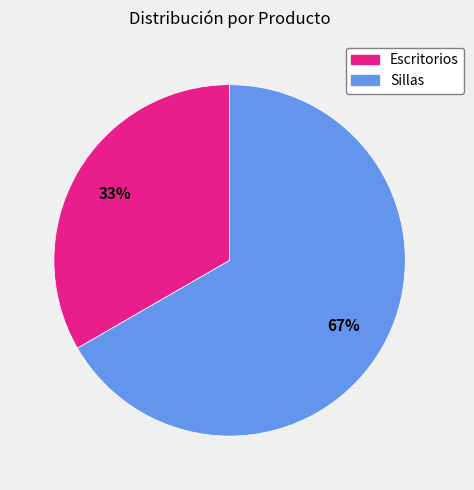

Which category has the biggest portion of the pie?

Sillas